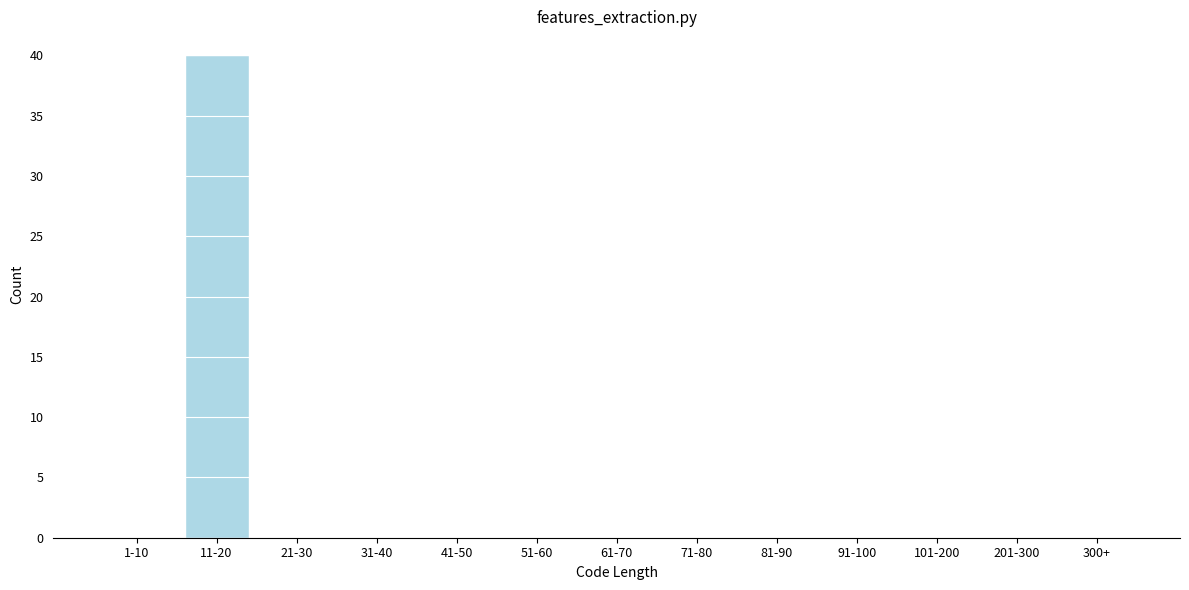

Reading right to left, transcribe all the data shown in this chart.

300+=0	201-300=0	101-200=0	91-100=0	81-90=0	71-80=0	61-70=0	51-60=0	41-50=0	31-40=0	21-30=0	11-20=40	1-10=0